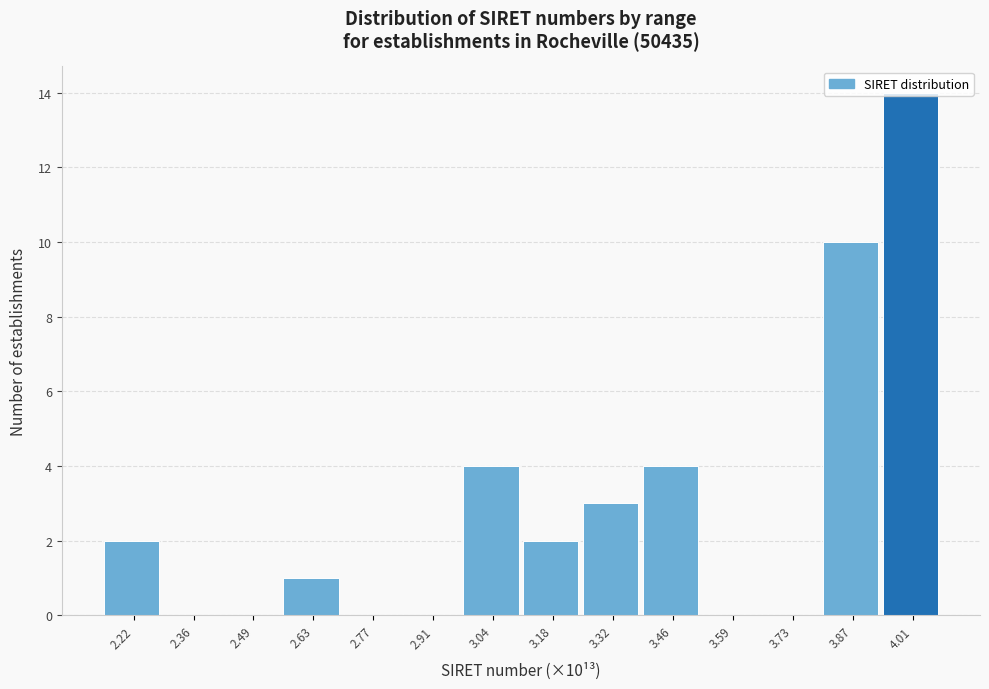

What is the sum of all values?

40